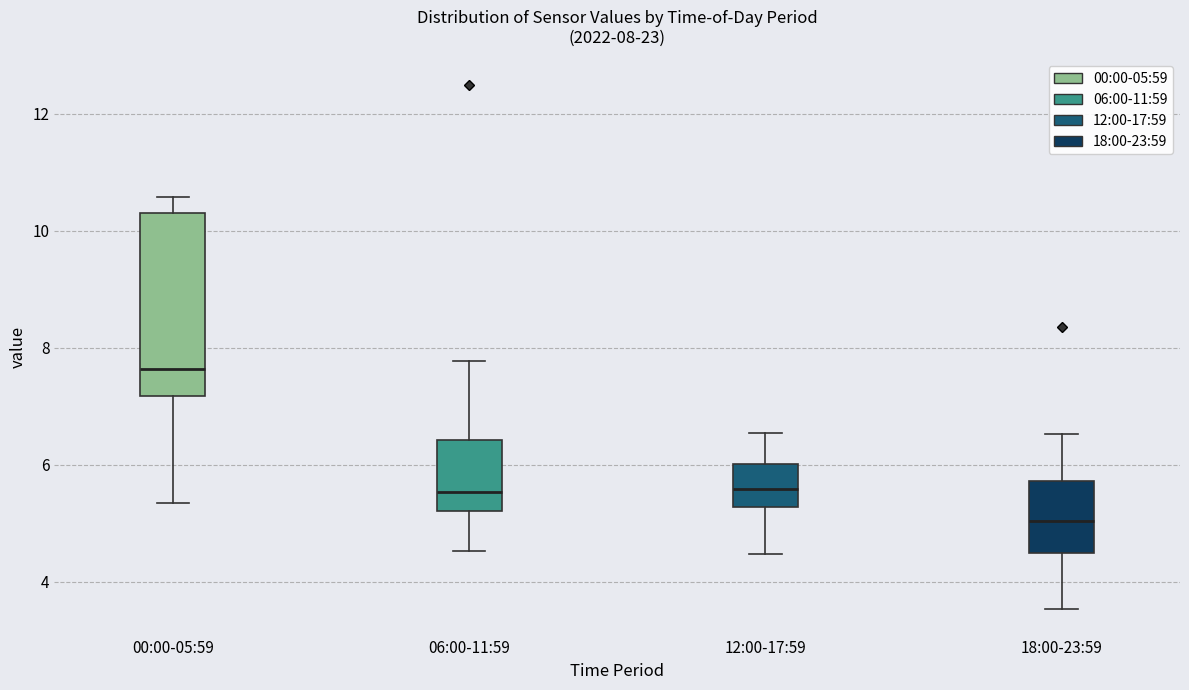

Which box has the lowest median line?

18:00-23:59